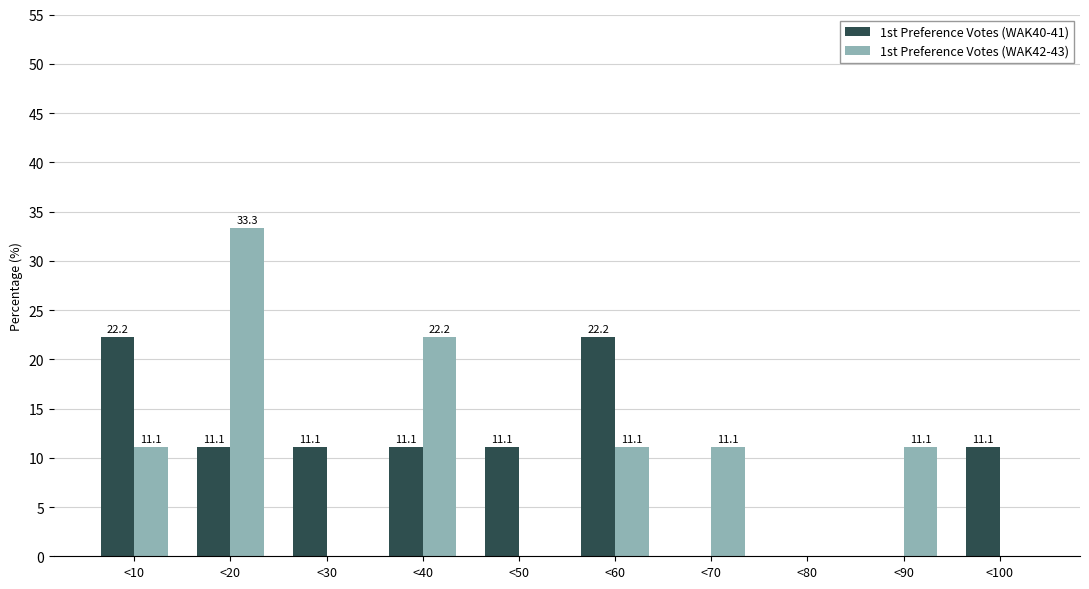

Reading left to right, list all the values displayed in this chart.

1st Preference Votes (WAK40-41): <10=22.2	<20=11.1	<30=11.1	<40=11.1	<50=11.1	<60=22.2	<70=0.0	<80=0.0	<90=0.0	<100=11.1
1st Preference Votes (WAK42-43): <10=11.1	<20=33.3	<30=0.0	<40=22.2	<50=0.0	<60=11.1	<70=11.1	<80=0.0	<90=11.1	<100=0.0